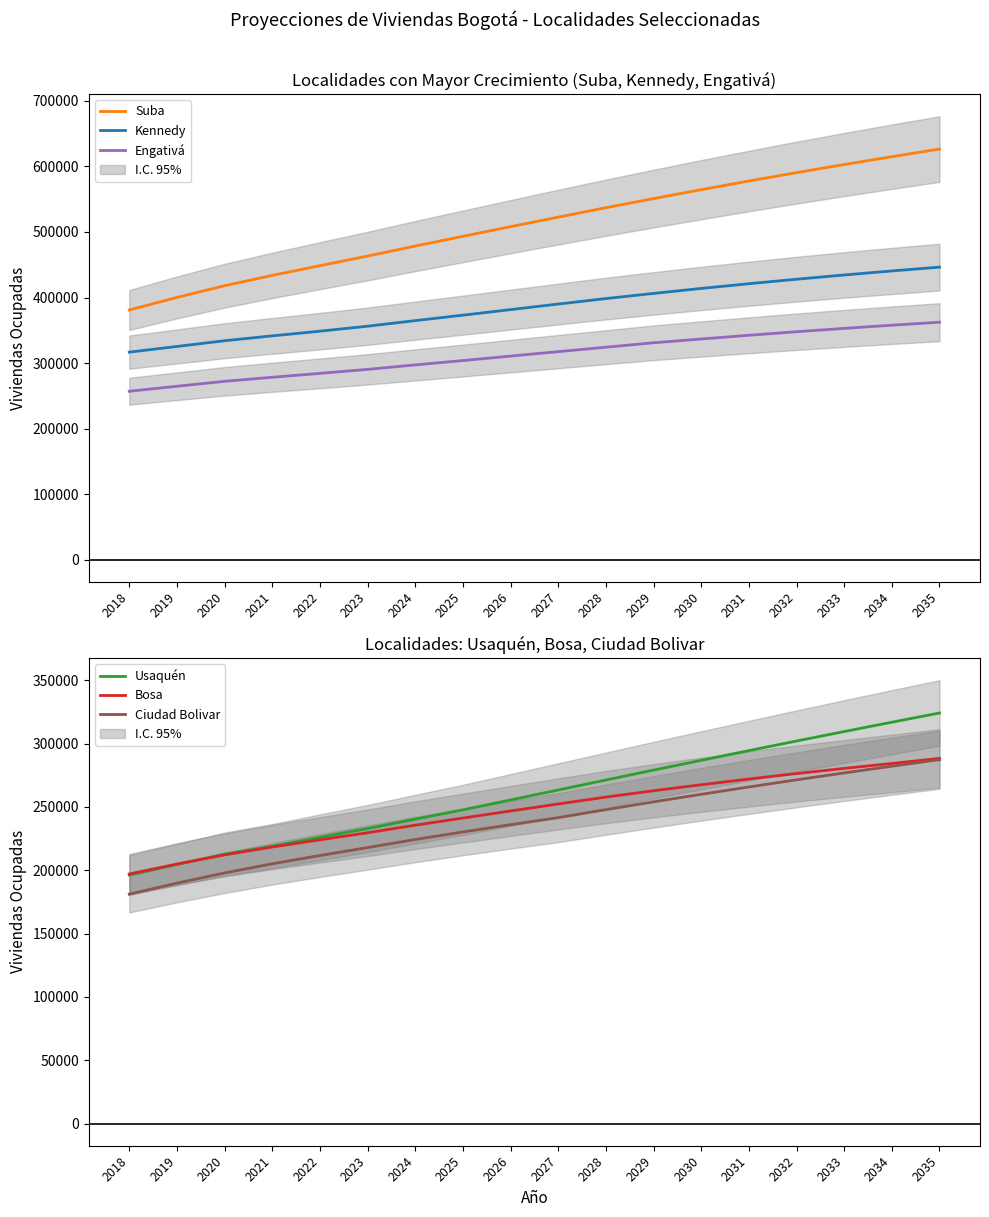

Read the Kennedy value at 2021.

341459